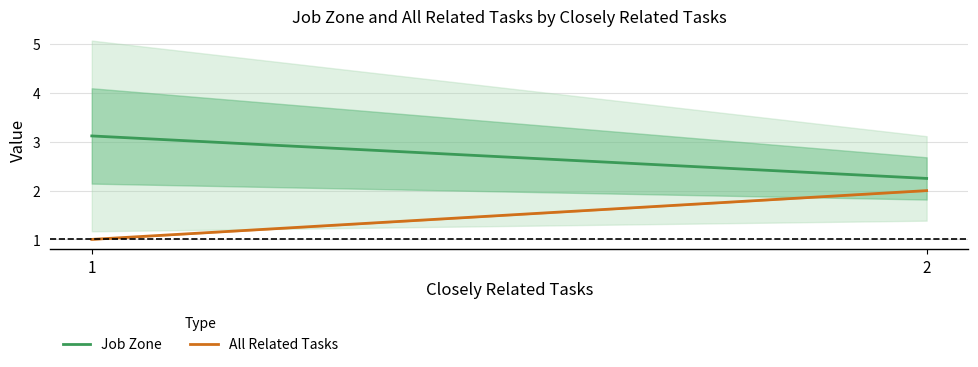

At which label is All Related Tasks closest to 1?

1